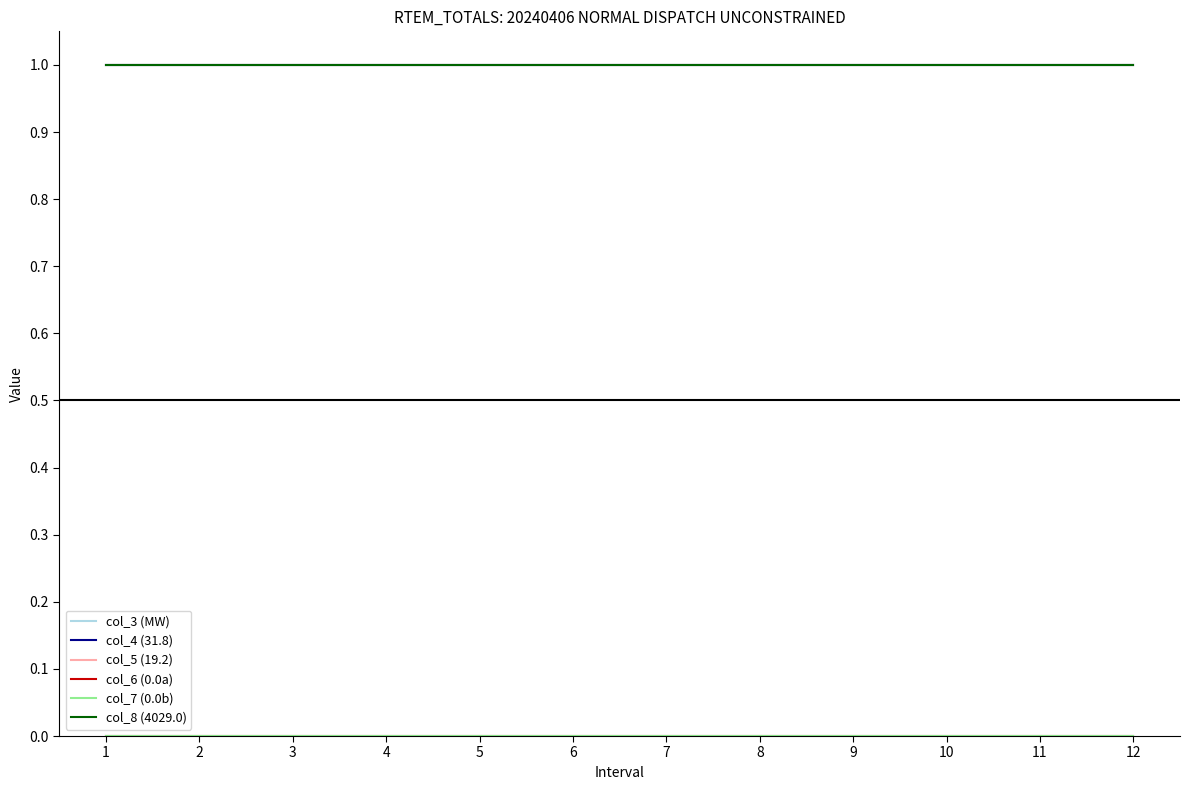

Reading left to right, extract all data points from this chart.

col_3 (MW): 1	1	1	1	1	1	1	1	1	1	1	1
col_4 (31.8): 1	1	1	1	1	1	1	1	1	1	1	1
col_5 (19.2): 1	1	1	1	1	1	1	1	1	1	1	1
col_6 (0.0a): 0	0	0	0	0	0	0	0	0	0	0	0
col_7 (0.0b): 0	0	0	0	0	0	0	0	0	0	0	0
col_8 (4029.0): 1	1	1	1	1	1	1	1	1	1	1	1